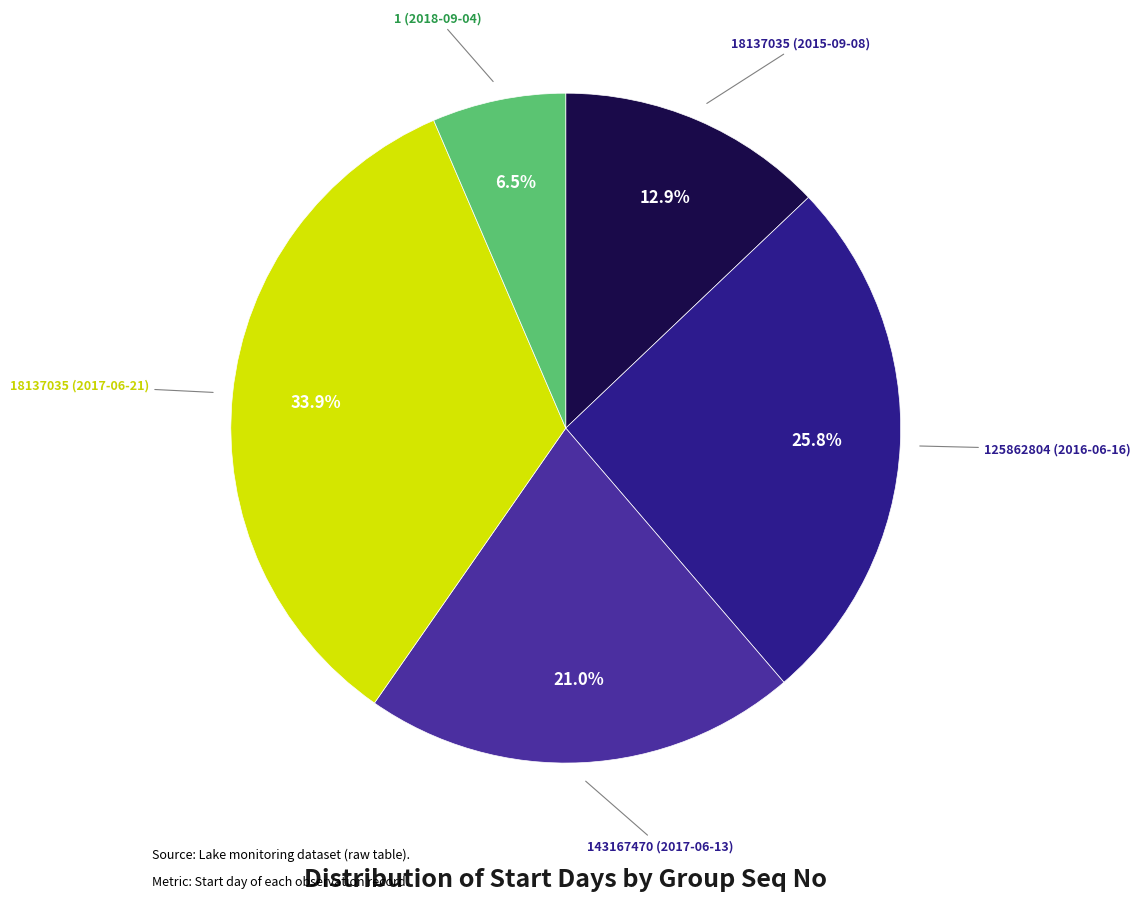

True or false: 1 (2018-09-04) accounts for 1% of the total.

False